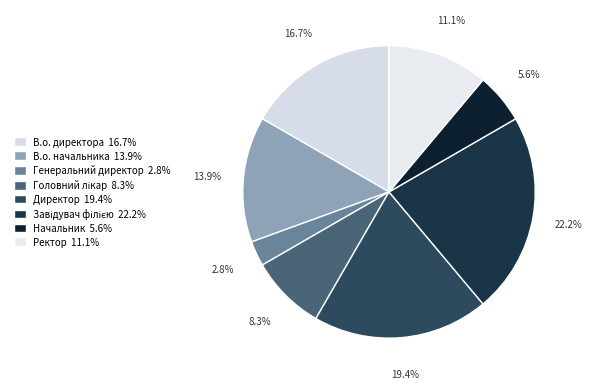

Which category has the smallest portion of the pie?

Генеральний директор